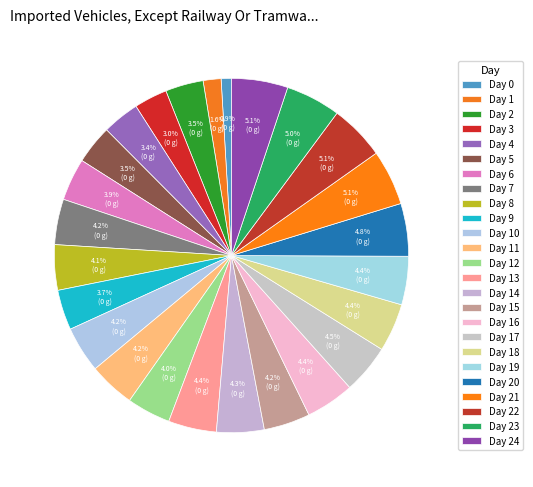

Is Day 12 the majority of the pie?

No